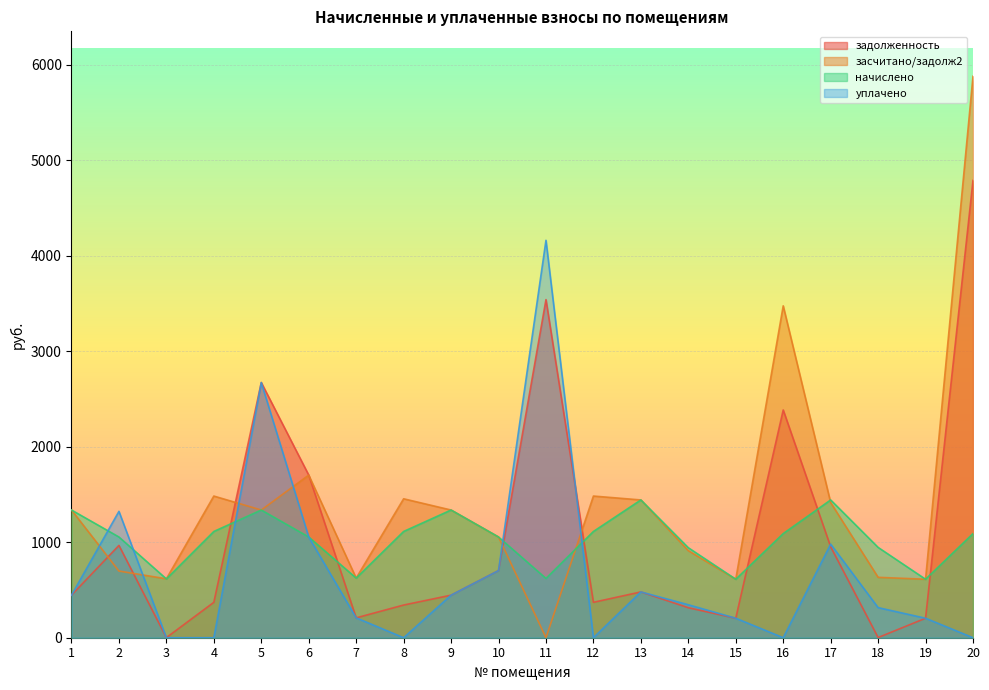

What is the highest value of the засчитано/задолж2 series?

5878.5